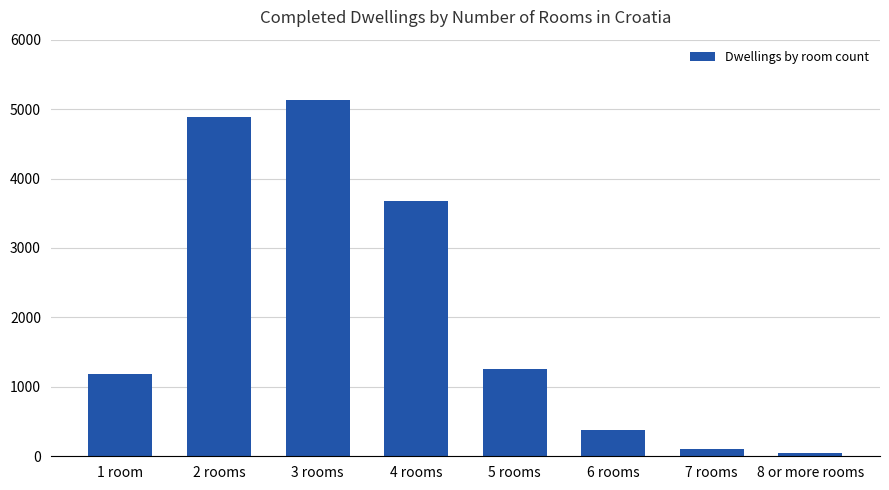

At which category does the chart reach its minimum across all series?

8 or more rooms